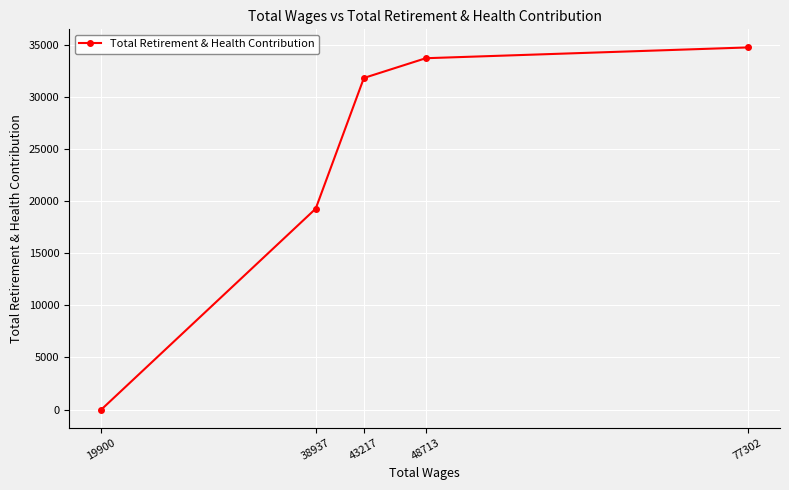

Is it true that the value at 38937 is 19273?

True